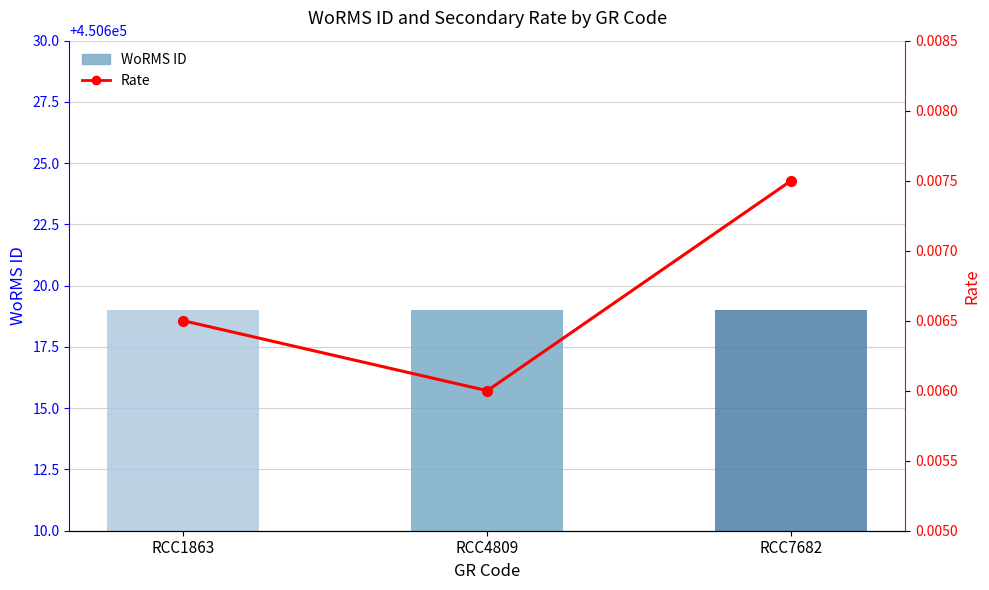

Between RCC1863 and RCC7682, which is larger?

RCC1863